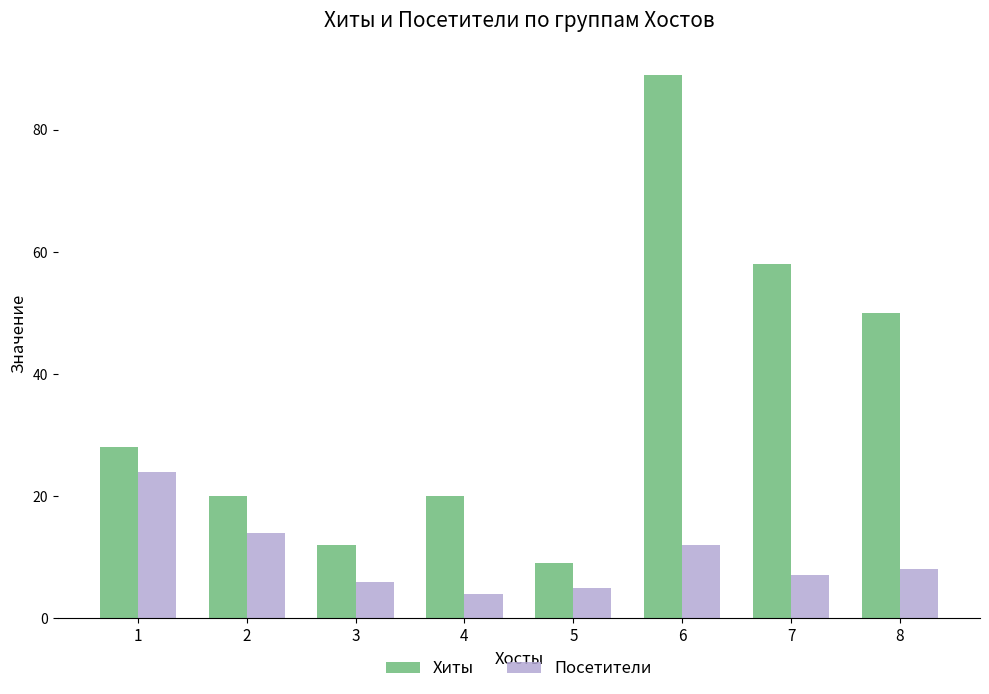

Are the bars grouped side by side (vs. stacked)?

Yes